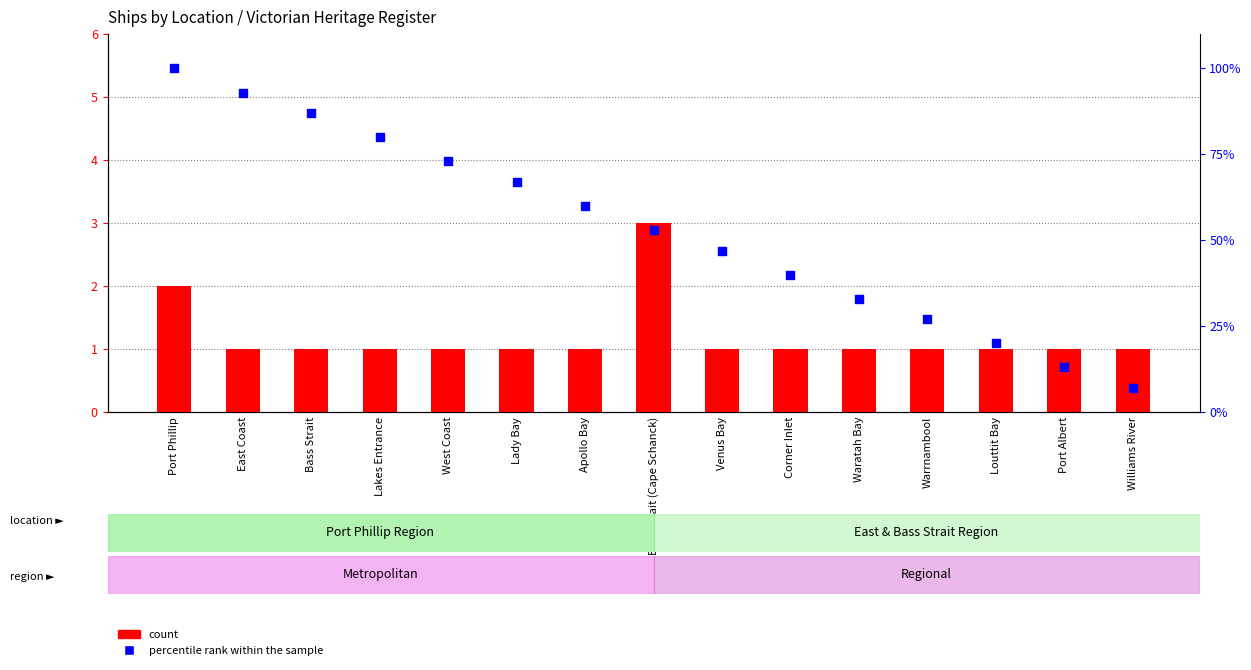

Which series has the largest Y range (max minus min)?

percentile rank within the sample